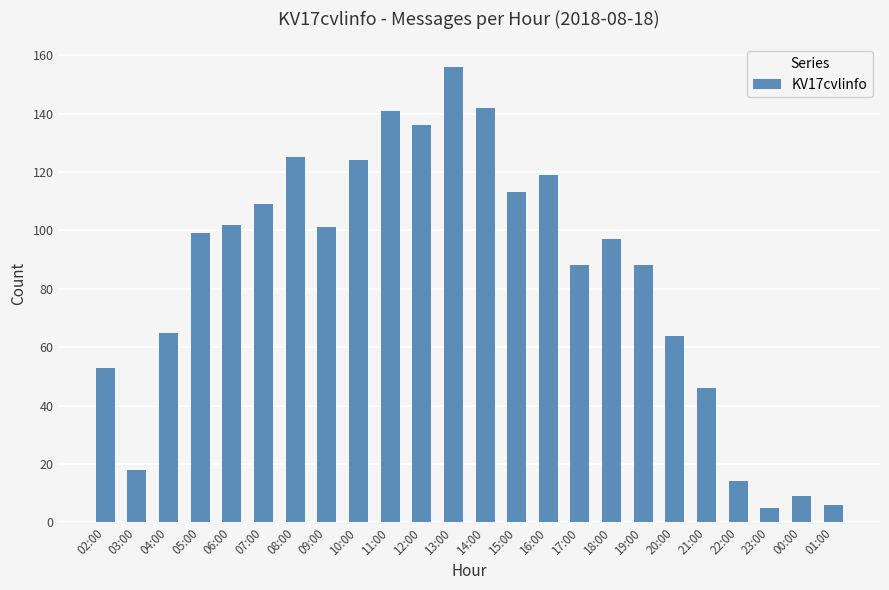

The value at 11:00 is 68. True or false?

False